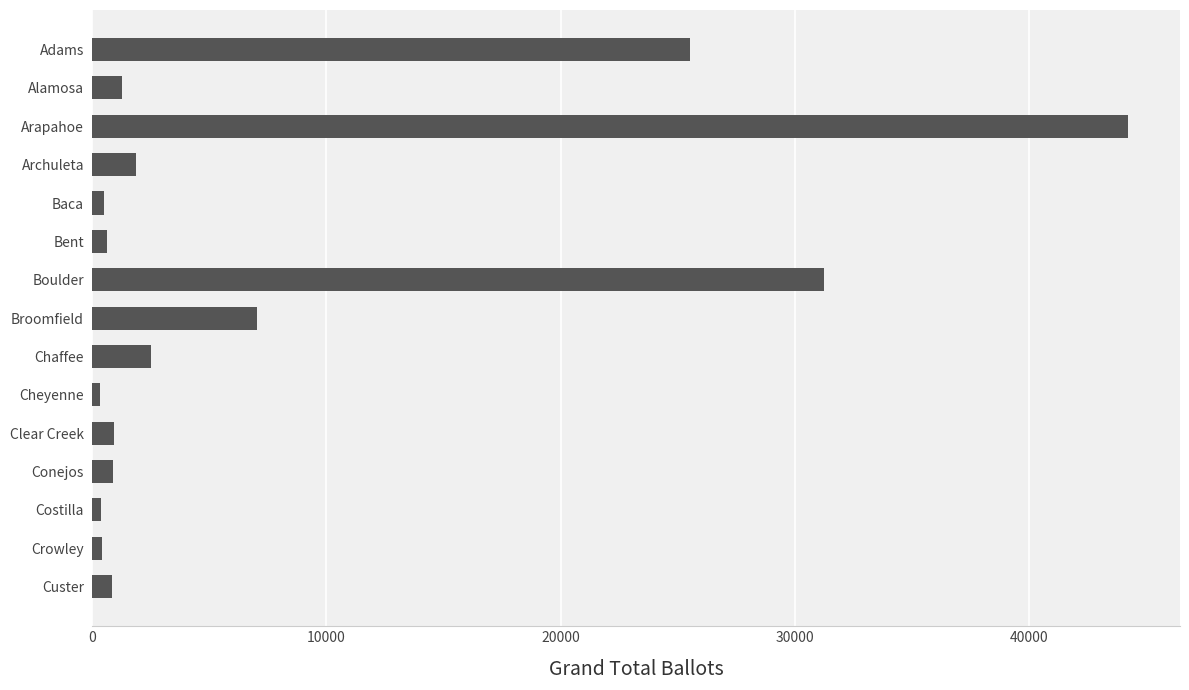

What is the average value?

7901